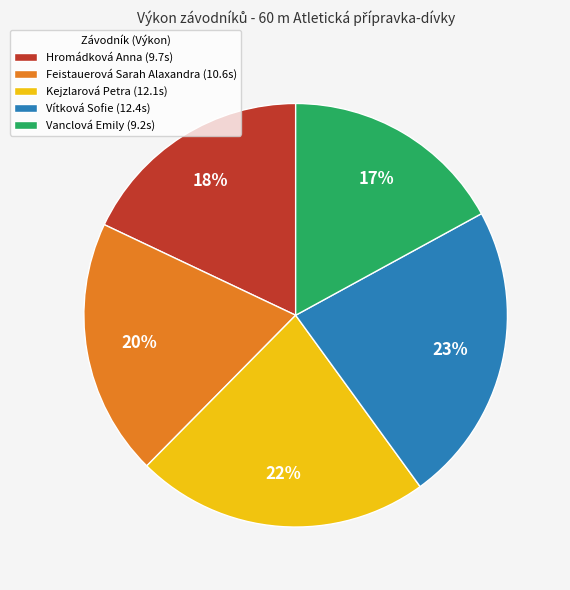

Which category has the smallest portion of the pie?

Vanclová Emily